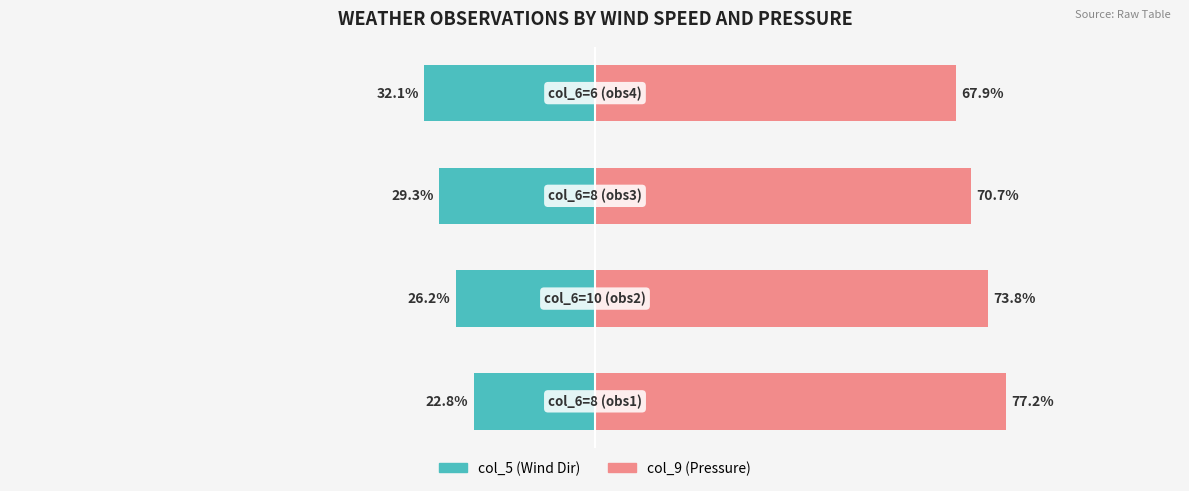

How many groups of bars are there?

4